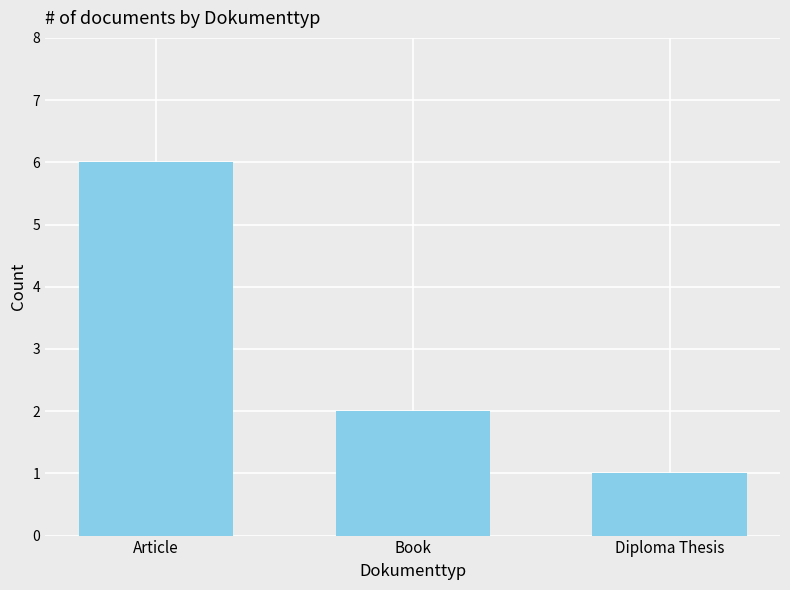

What is the sum of all values?

9